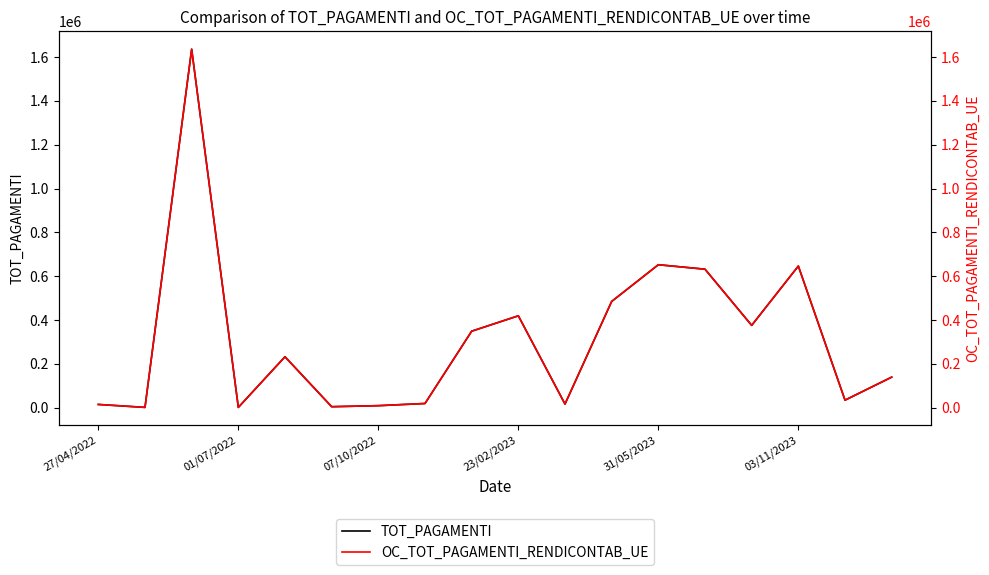

At how many categories does at least one series exceed 1403068?

1